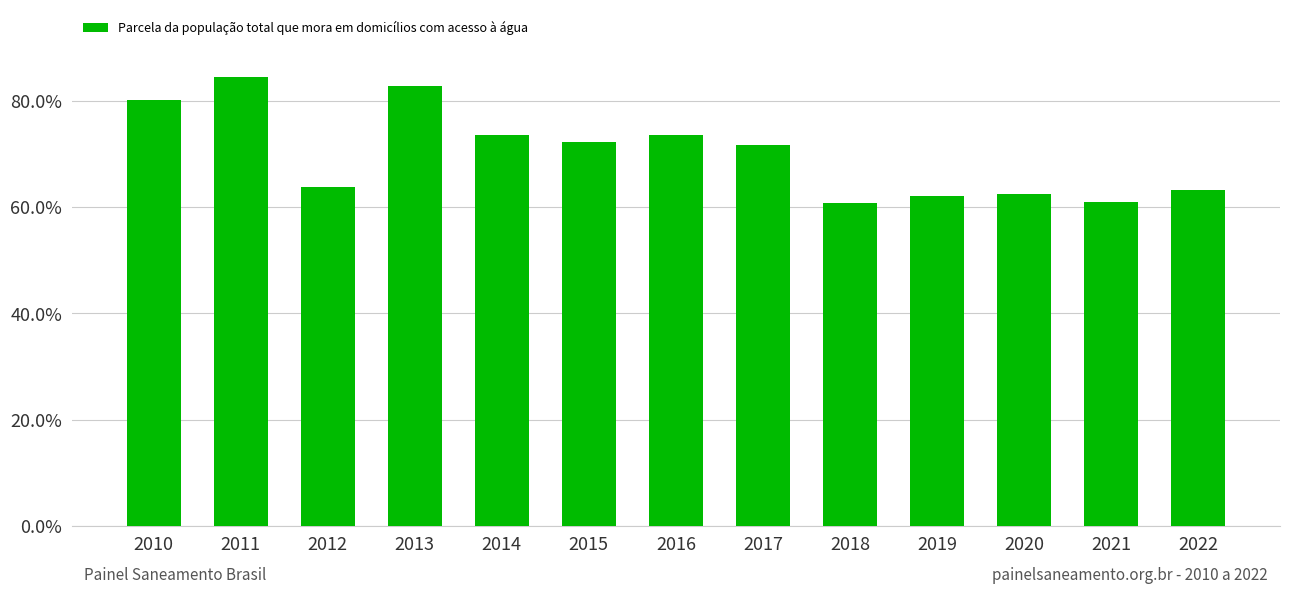

What is the greatest value displayed?

0.8